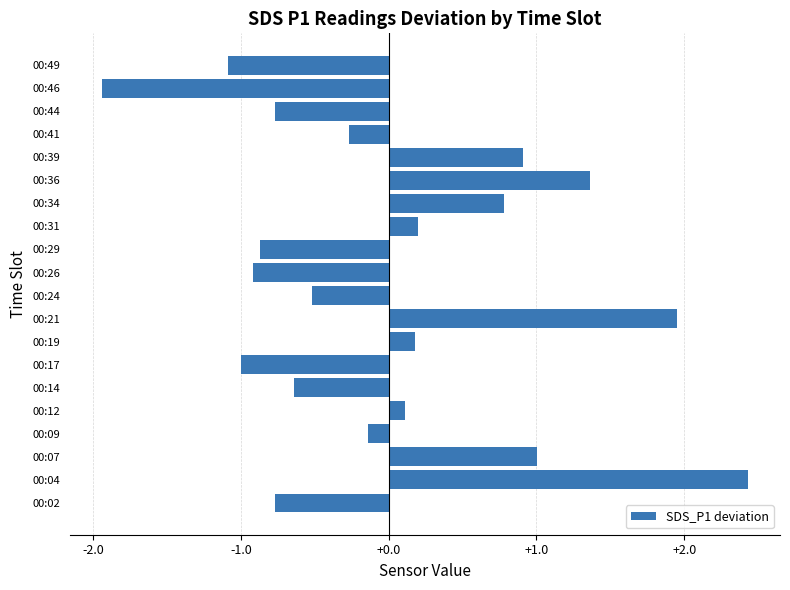

Which has a higher value, 00:17 or 00:09?

00:09